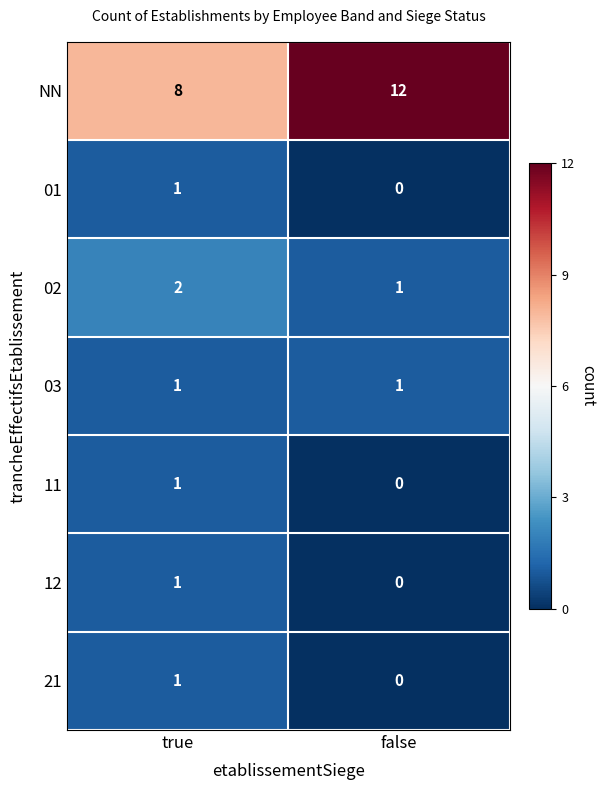

The 03 series shows 1 at true. True or false?

True